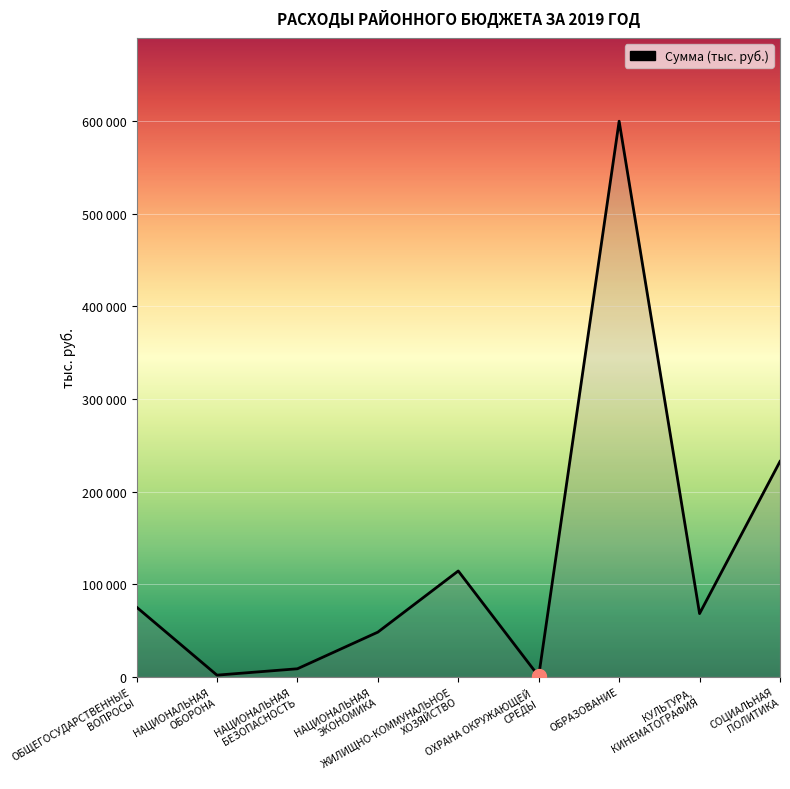

Reading right to left, list all the values displayed in this chart.

232544.2	68224.4	599985.1	545.3	114251.3	48174.2	8613.3	1747.5	75211.7